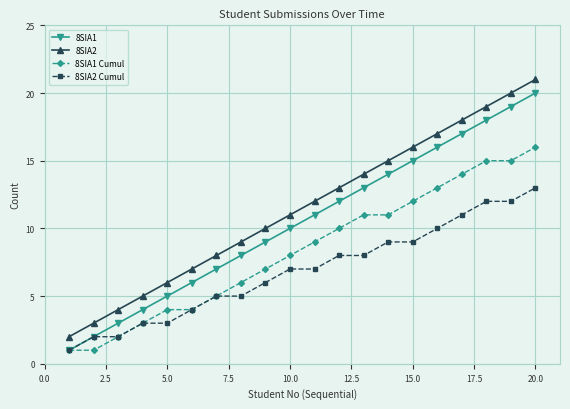

True or false: 8SIA2 and 8SIA1 cross at least once.

False